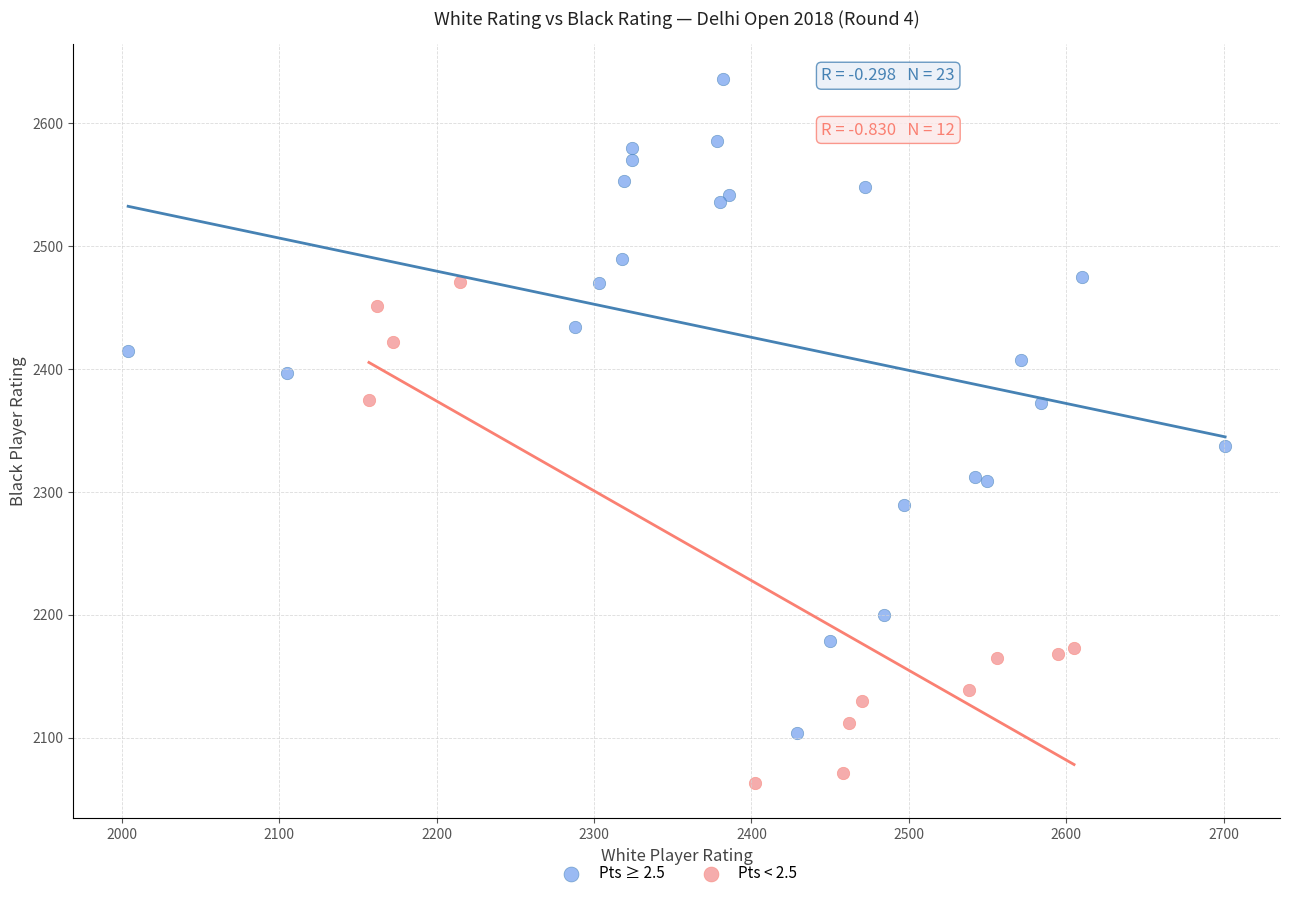

What are all the series names shown in the legend?

Pts ≥ 2.5, Pts < 2.5